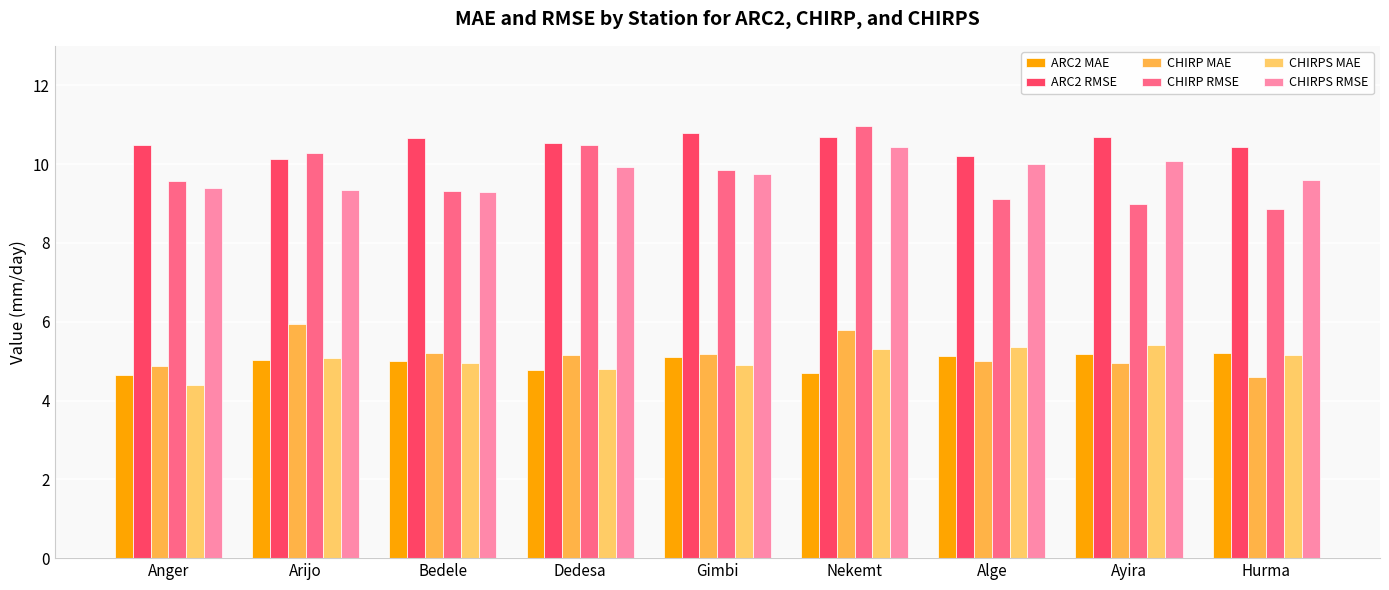

Reading right to left, extract all data points from this chart.

ARC2 MAE: Hurma=5.2	Ayira=5.2	Alge=5.1	Nekemt=4.7	Gimbi=5.1	Dedesa=4.8	Bedele=5.0	Arijo=5.0	Anger=4.6
ARC2 RMSE: Hurma=10.4	Ayira=10.7	Alge=10.2	Nekemt=10.7	Gimbi=10.8	Dedesa=10.5	Bedele=10.7	Arijo=10.1	Anger=10.5
CHIRP MAE: Hurma=4.6	Ayira=5.0	Alge=5.0	Nekemt=5.8	Gimbi=5.2	Dedesa=5.2	Bedele=5.2	Arijo=5.9	Anger=4.9
CHIRP RMSE: Hurma=8.9	Ayira=9.0	Alge=9.1	Nekemt=11.0	Gimbi=9.8	Dedesa=10.5	Bedele=9.3	Arijo=10.3	Anger=9.6
CHIRPS MAE: Hurma=5.2	Ayira=5.4	Alge=5.4	Nekemt=5.3	Gimbi=4.9	Dedesa=4.8	Bedele=5.0	Arijo=5.1	Anger=4.4
CHIRPS RMSE: Hurma=9.6	Ayira=10.1	Alge=10.0	Nekemt=10.4	Gimbi=9.8	Dedesa=9.9	Bedele=9.3	Arijo=9.3	Anger=9.4